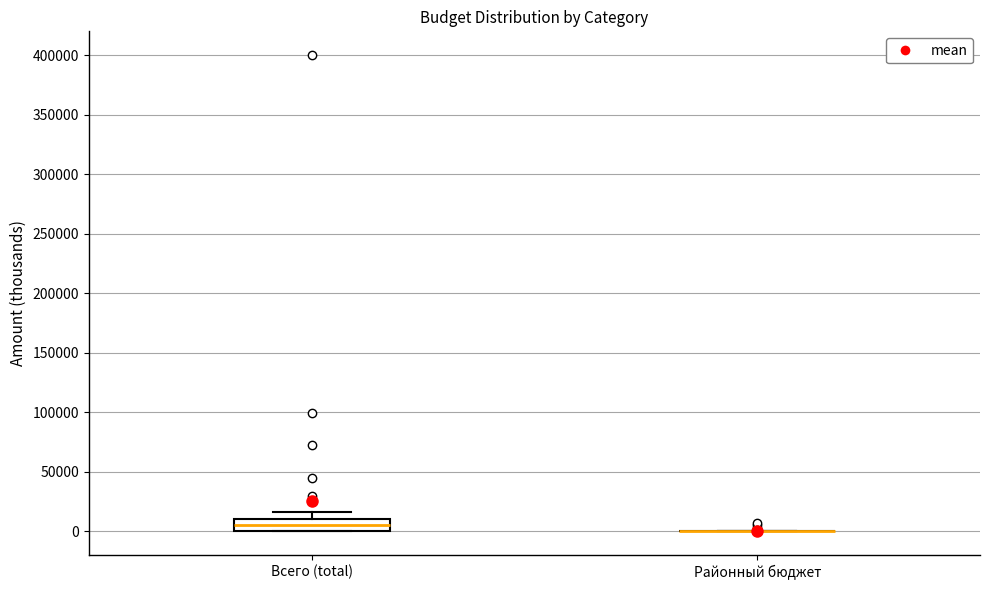

Reading left to right, transcribe this box plot: for each box, give where its median line is, the range the box spans, and where its two whiskers end, as read against the y-axis. The values are not printed on the chart, so give them approximately, as read against the axis.

Всего (total): median 5000, box 0 to 10000, whiskers 0 to 15000
Районный бюджет: box collapsed to a line at 0, whiskers 0 to 0